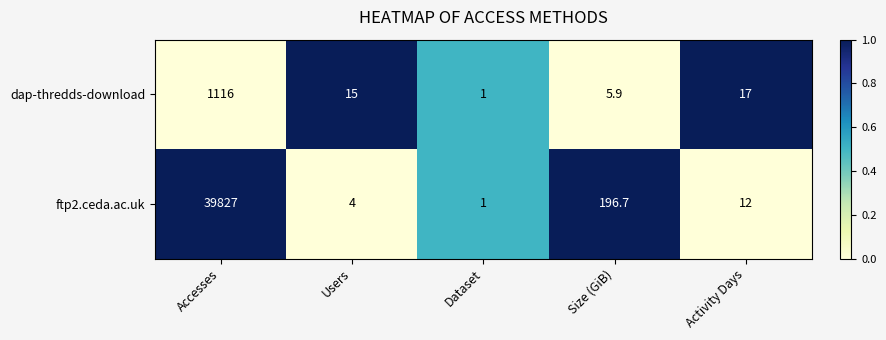

Reading left to right, extract all data points from this chart.

dap-thredds-download: 1116.0	15.0	1.0	5.9	17.0
ftp2.ceda.ac.uk: 39827.0	4.0	1.0	196.7	12.0